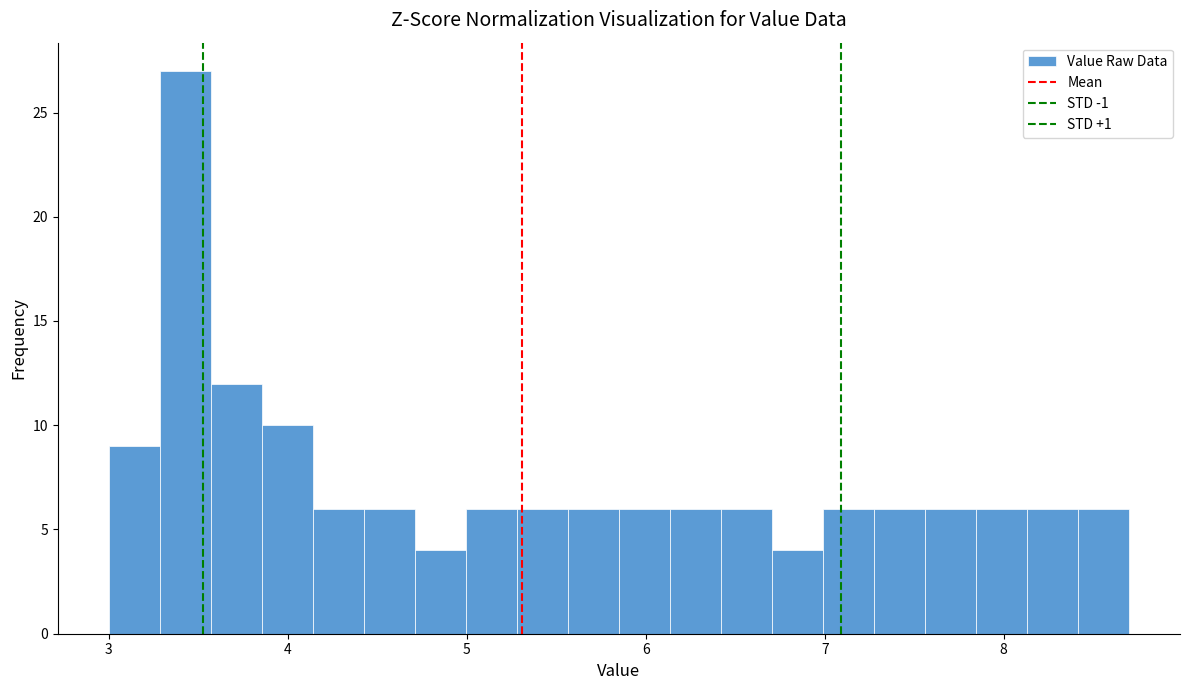

Around what value on the x-axis is the tallest bar? Give the approximate position of its centre, as read against the axis.

3.4